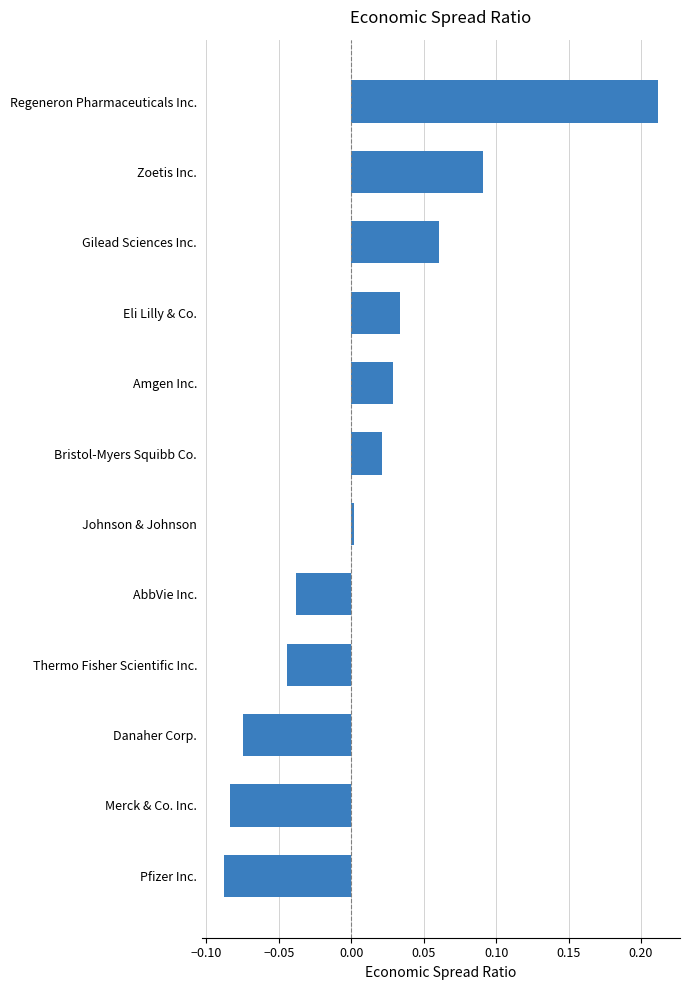

What is the change in value from Danaher Corp. to Amgen Inc.?

+0.1